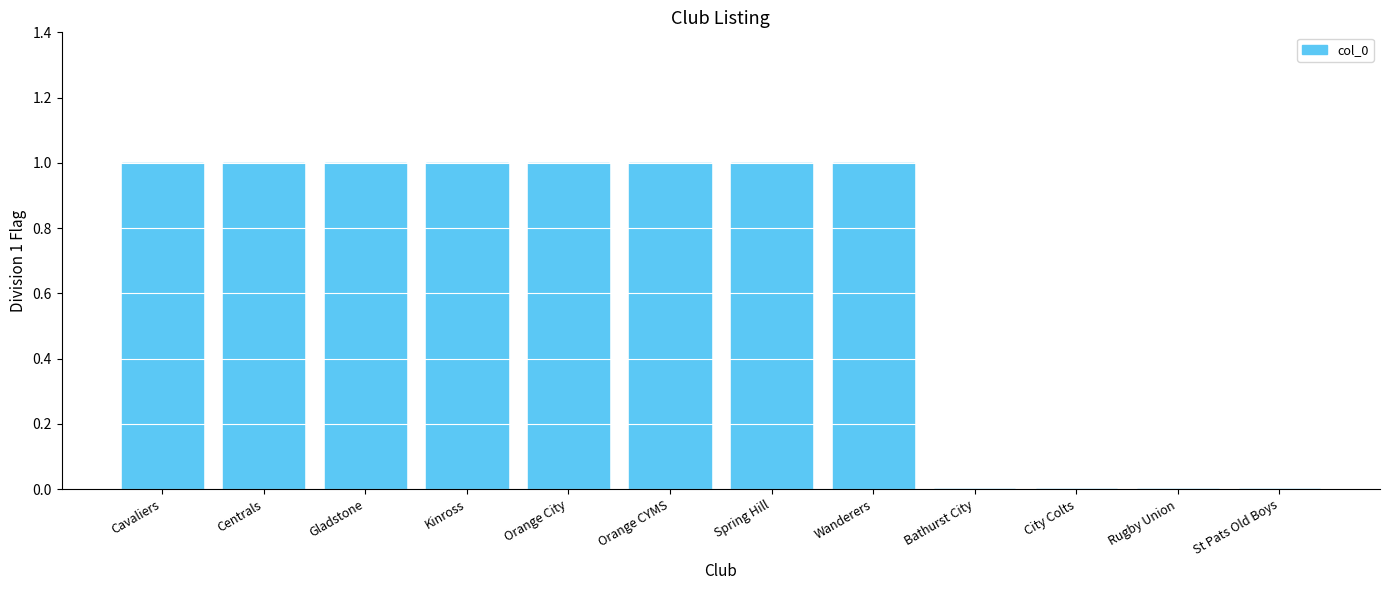

What is the difference between the values at Bathurst City and Kinross?

1